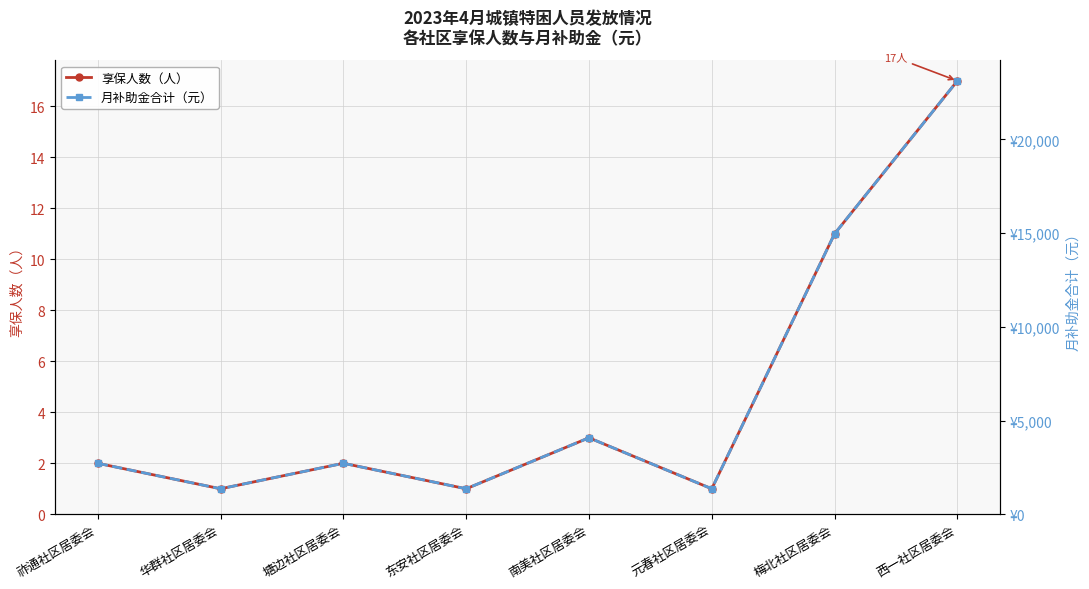

Reading right to left, list all the values displayed in this chart.

享保人数（人）: 西一社区居委会=17	梅北社区居委会=11	元春社区居委会=1	南美社区居委会=3	东安社区居委会=1	塘边社区居委会=2	华群社区居委会=1	祚通社区居委会=2
月补助金合计（元）: 西一社区居委会=23120	梅北社区居委会=14960	元春社区居委会=1360	南美社区居委会=4080	东安社区居委会=1360	塘边社区居委会=2720	华群社区居委会=1360	祚通社区居委会=2720